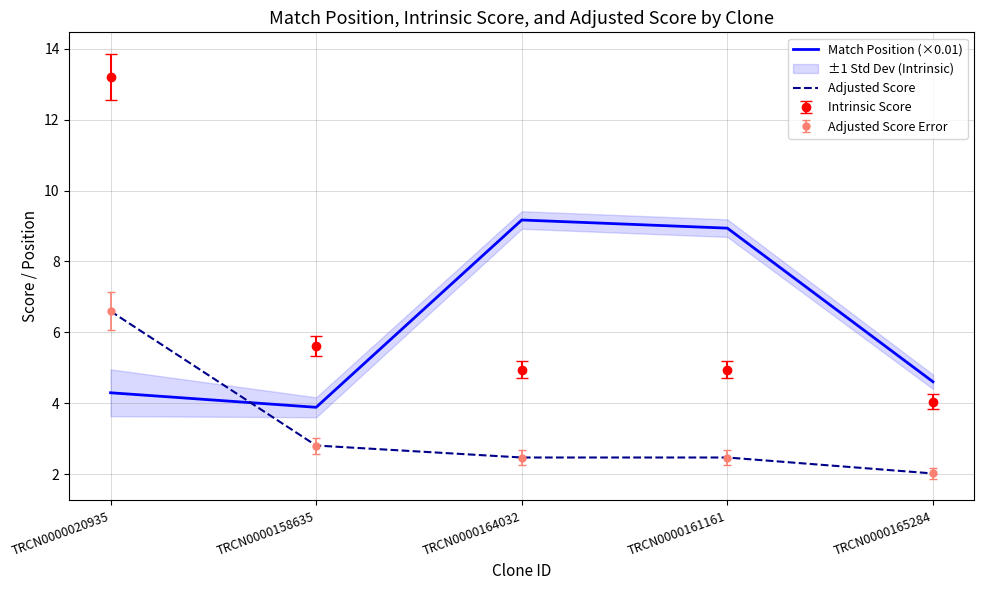

Between TRCN0000161161 and TRCN0000165284, which series saw the biggest shift?

Match Position (×0.01)